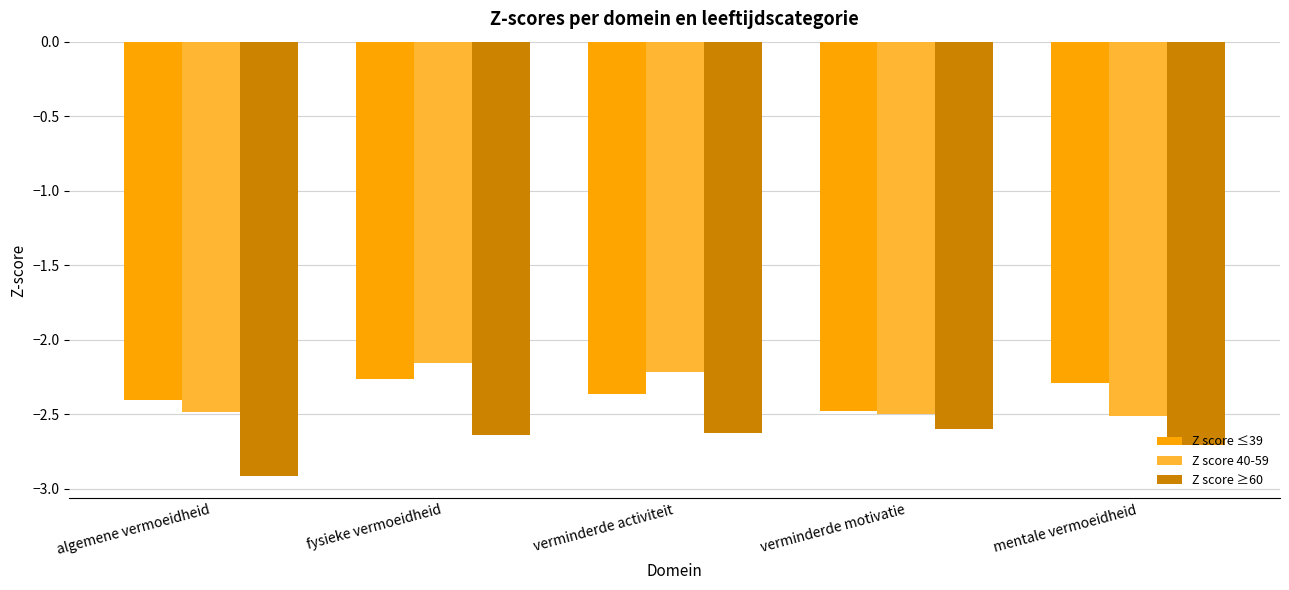

What is the total value across all series at mentale vermoeidheid?

-7.5